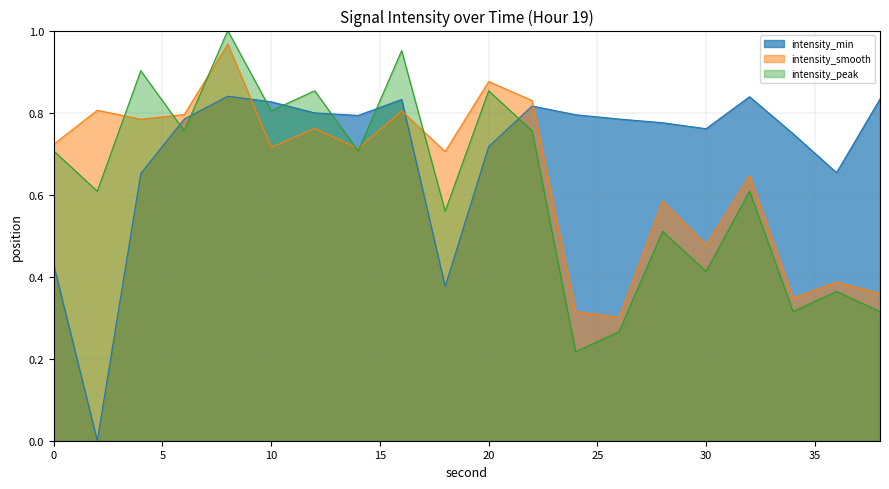

True or false: intensity_peak has a value of 0.5 at 28.

True